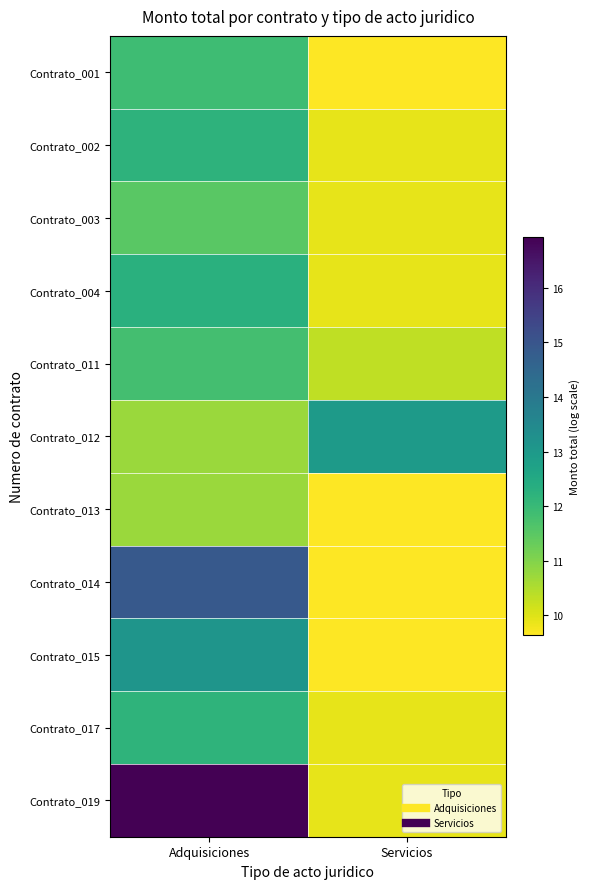

How many categories are shown in the chart?

2